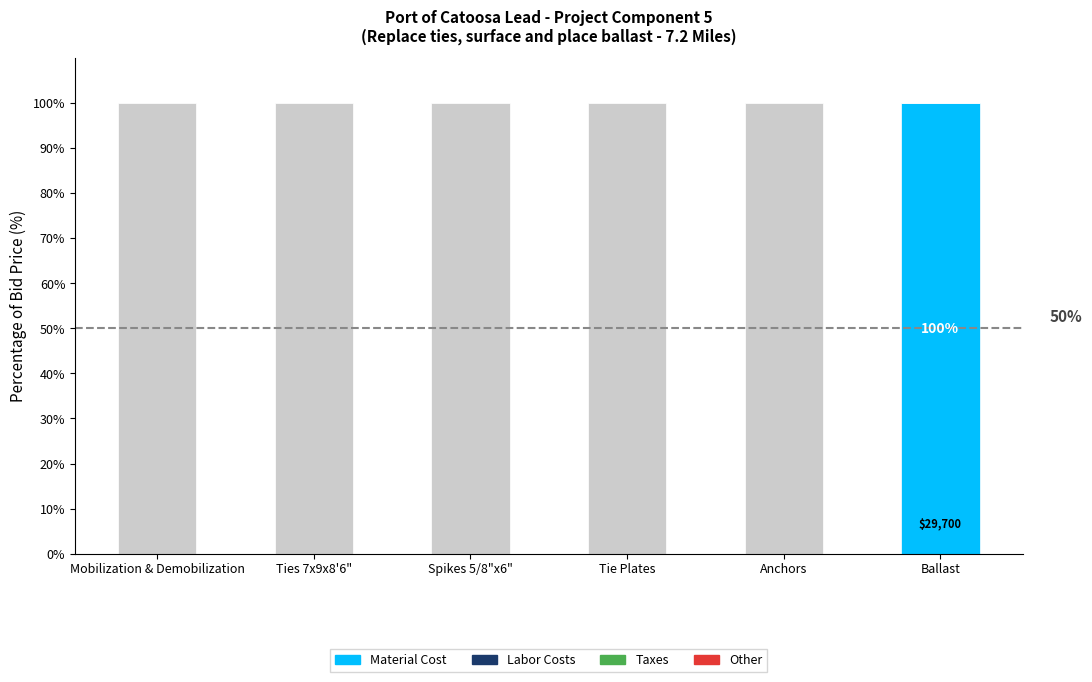

Which category has the lowest value in the Completely dependent series?

Mobilization & Demobilization